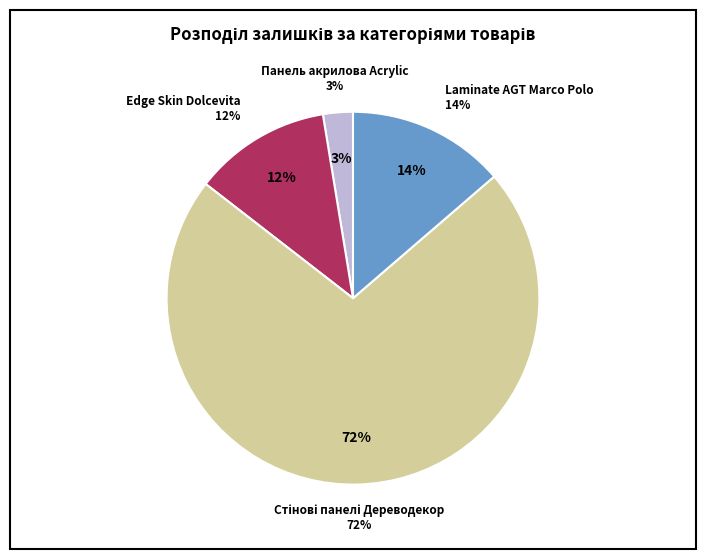

Is the sum of Панель акрилова Acrylic and Стінові панелі Дереводекор greater than half?

Yes